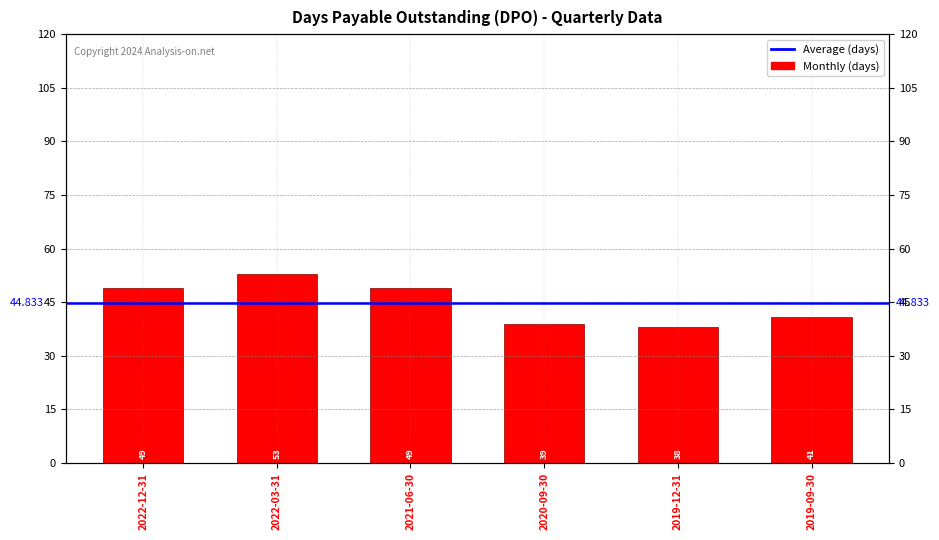

Which category has the highest value across all series?

2022-03-31